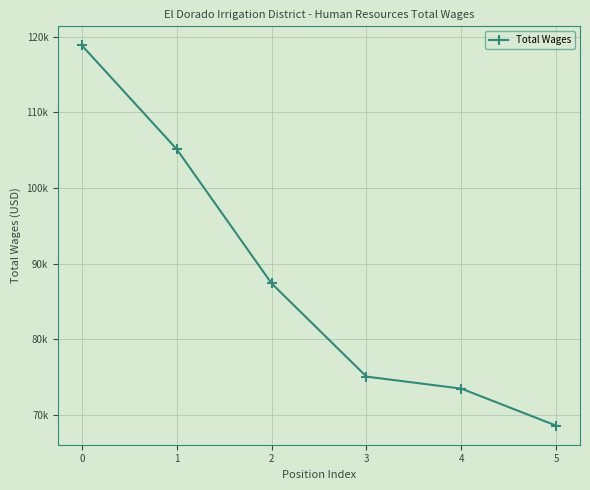

Is it true that the value at 3 is 75034?

True